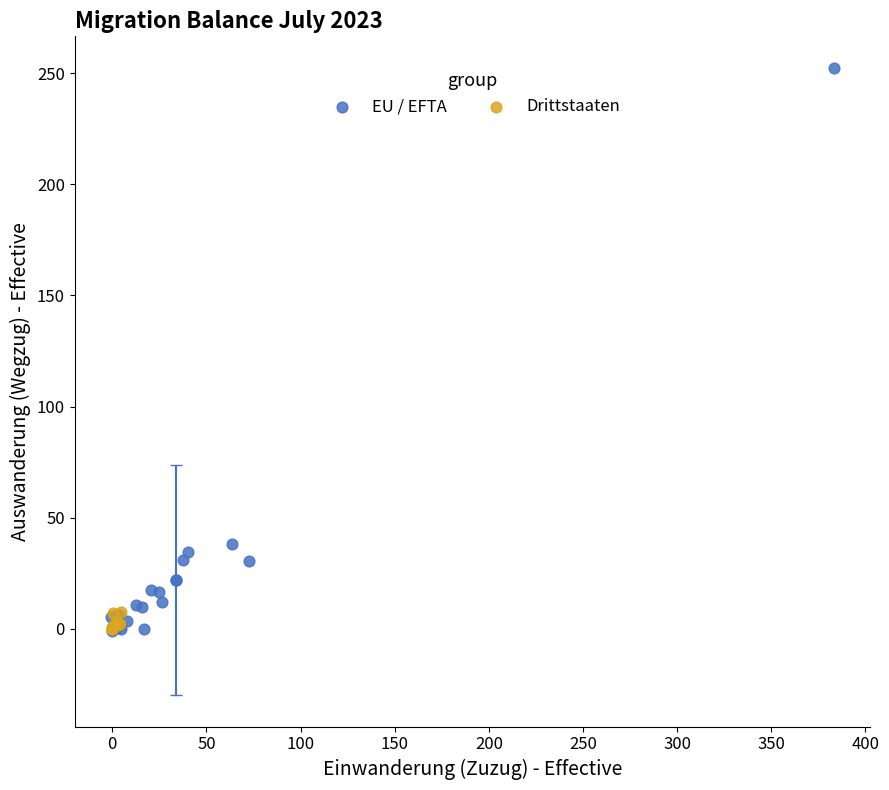

Which series reaches the maximum Y coordinate?

EU / EFTA